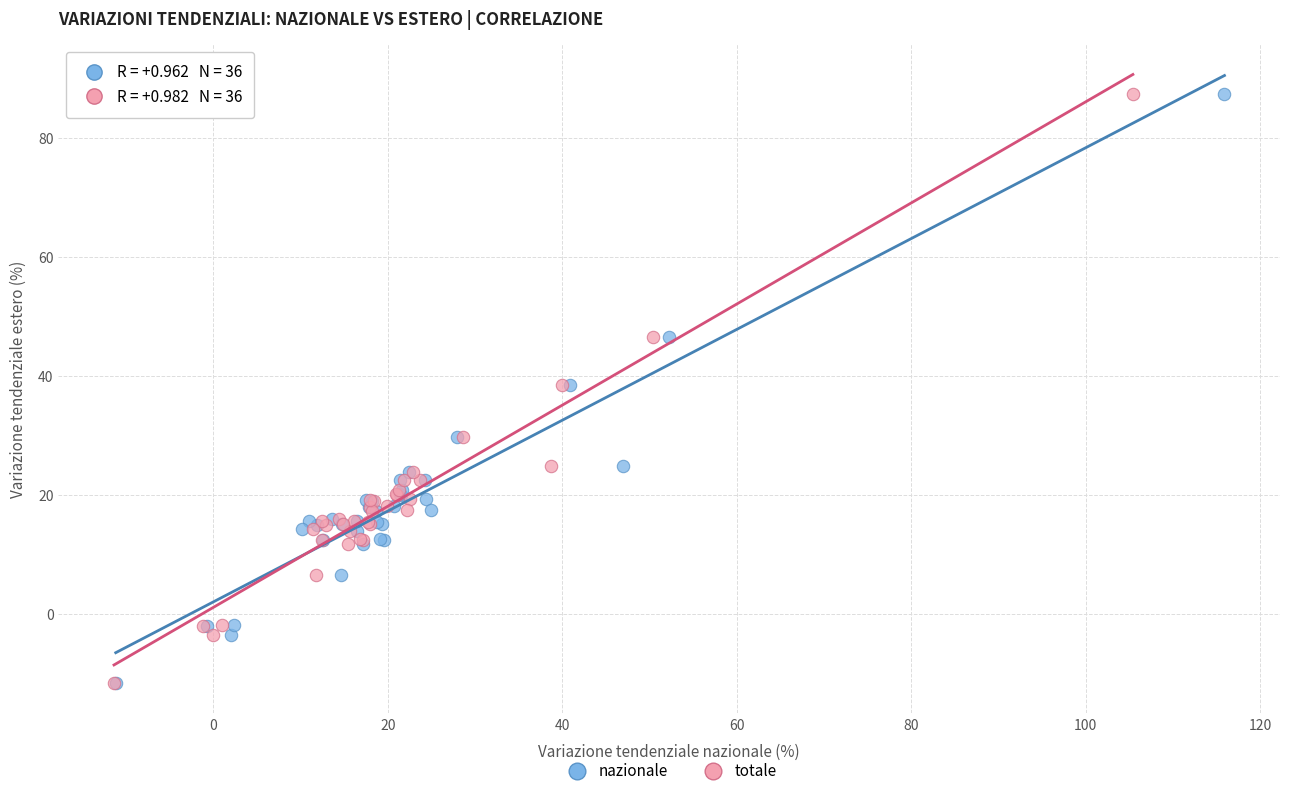

What are all the series names shown in the legend?

nazionale, totale